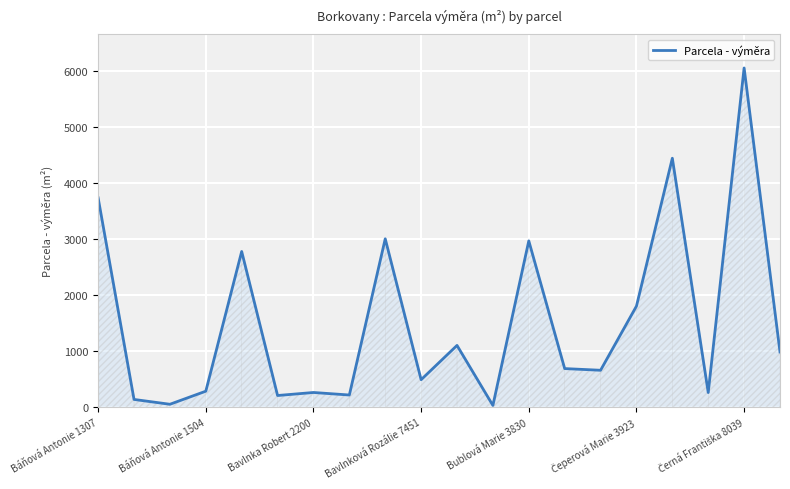

What is the difference between the maximum and minimum values?

6015